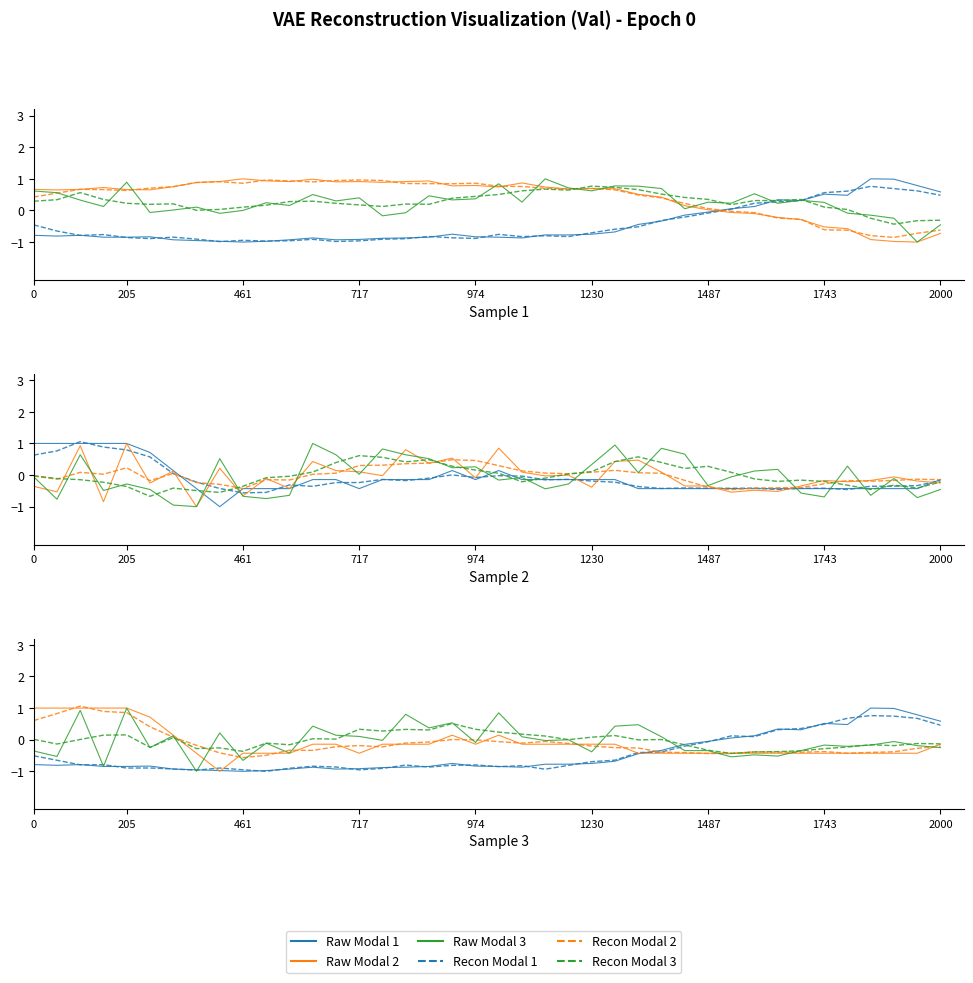

How many negative values does the Raw Modal 2 series have?

31